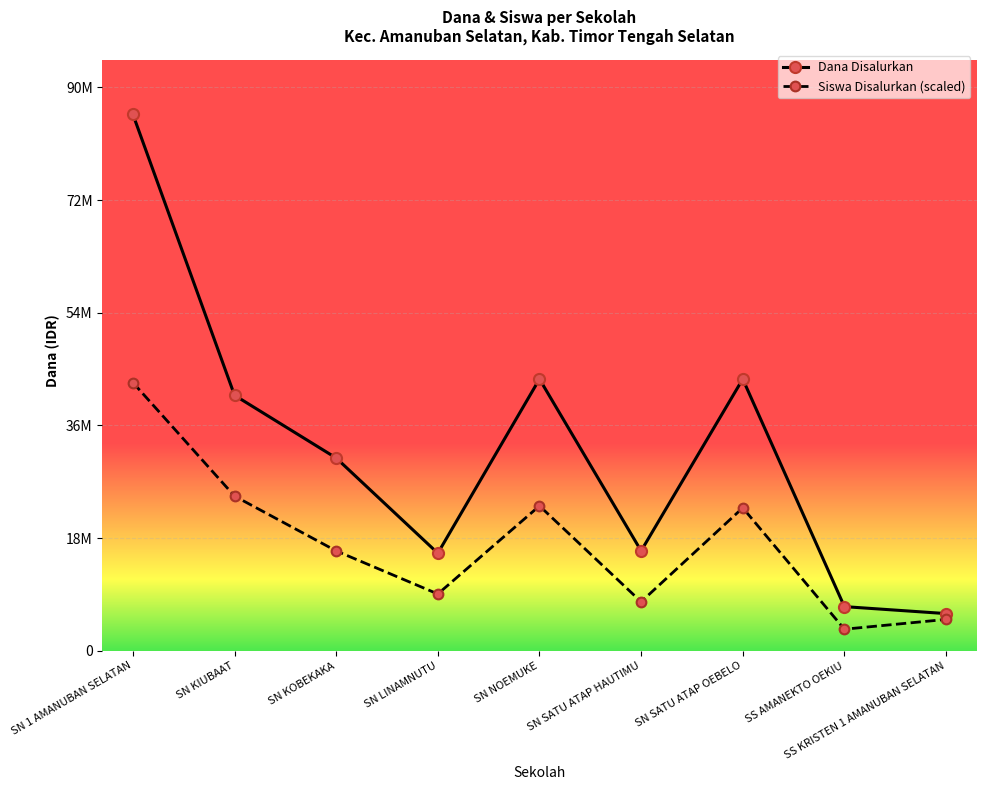

Where is the first local minimum for Siswa Disalurkan (scaled)?

SN LINAMNUTU